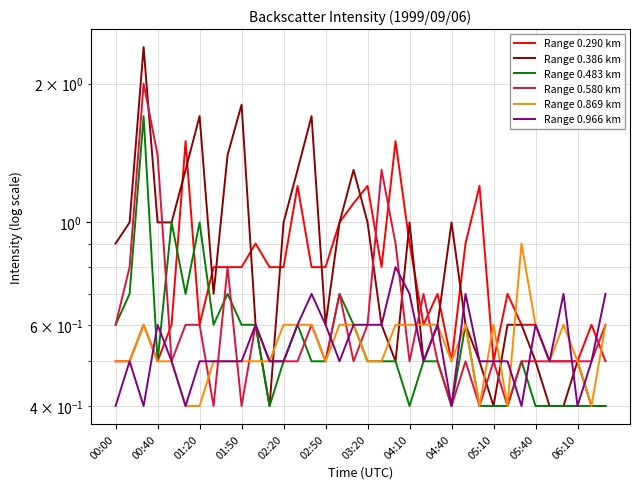

Is it true that Range 0.580 km equals 0.3 at 06:10?

False